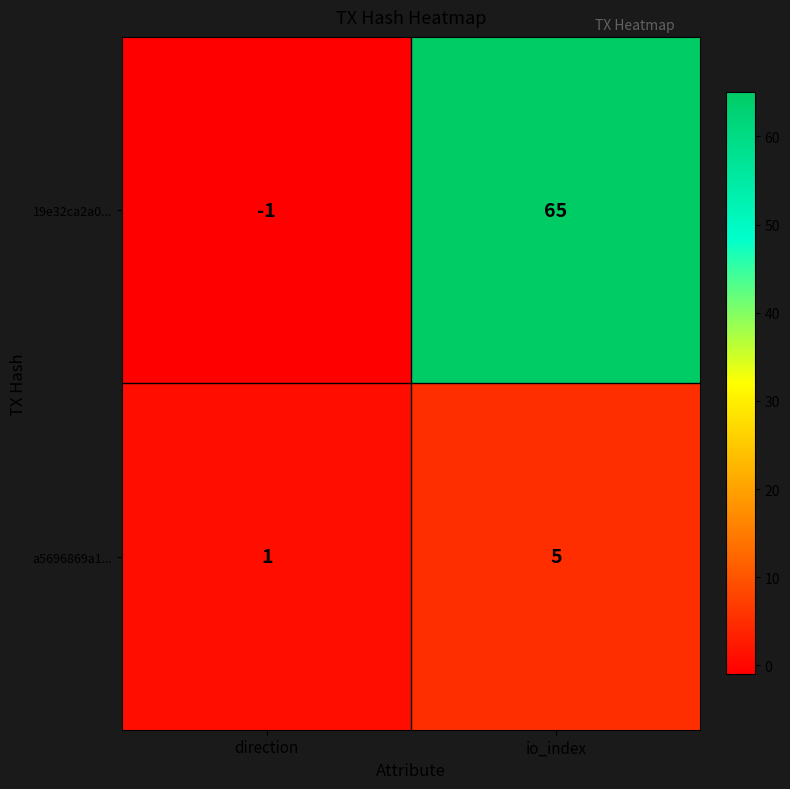

What is the greatest value displayed?

65